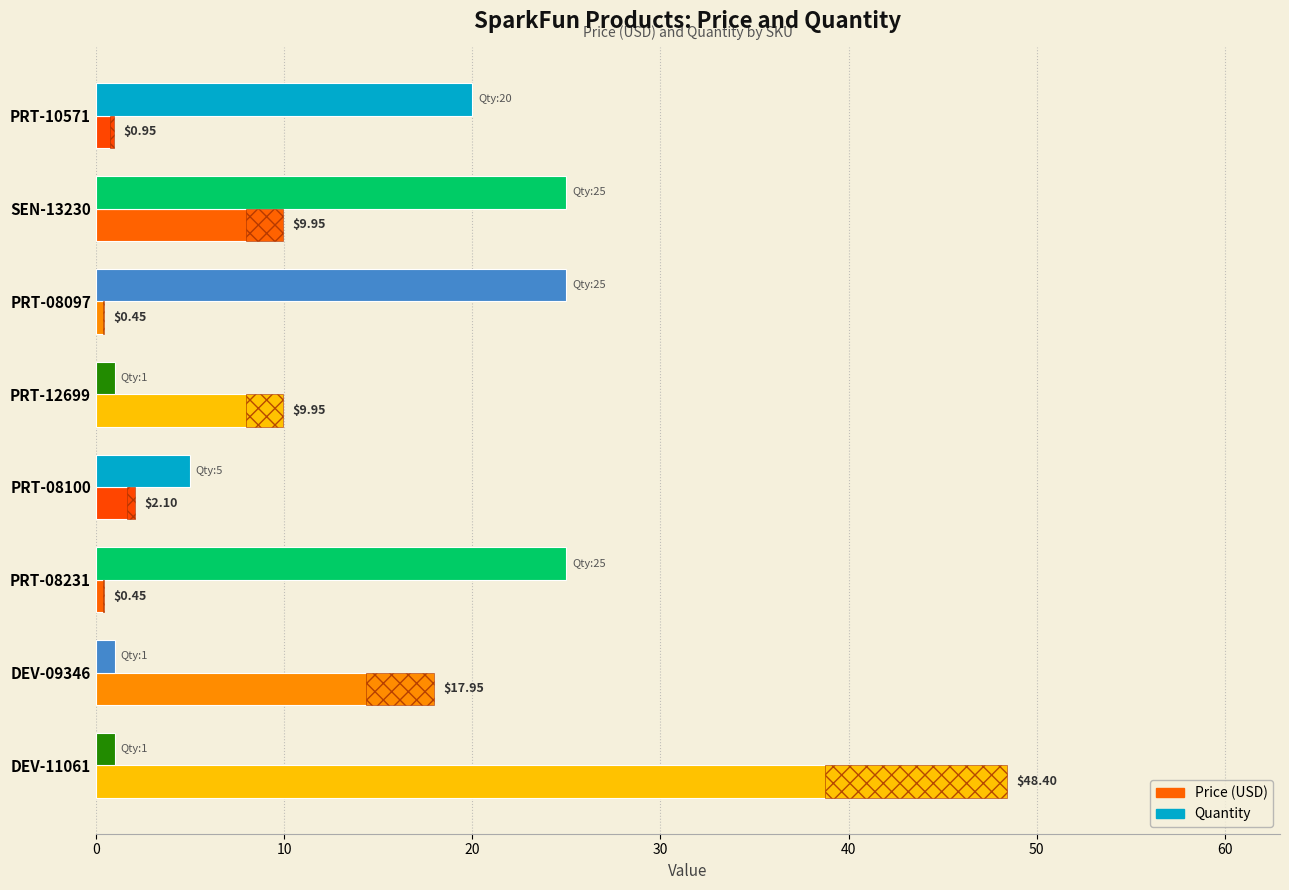

How many distinct data groups are displayed?

2